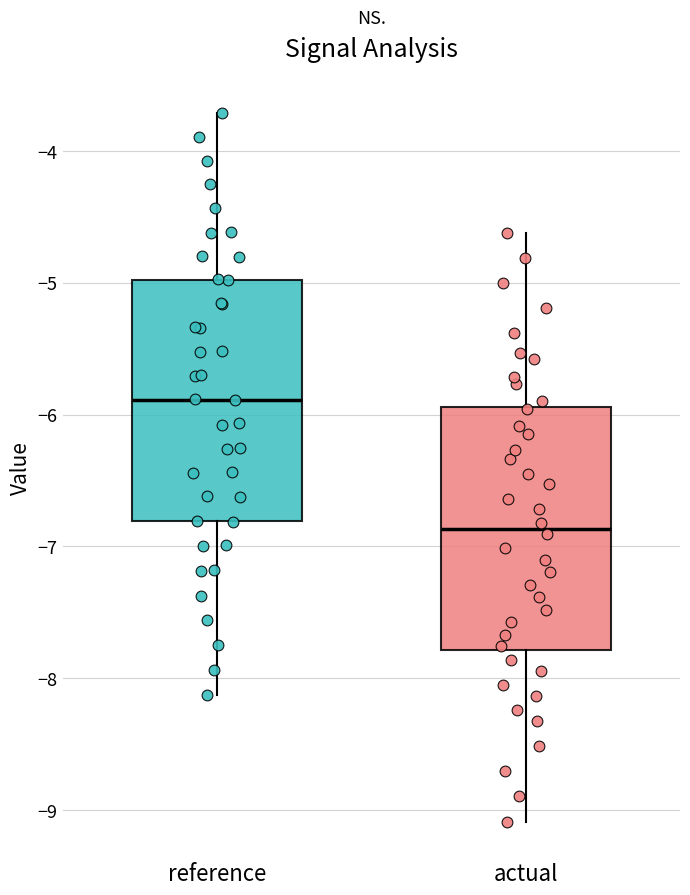

Reading left to right, transcribe this box plot: for each box, give where its median line is, the range the box spans, and where its two whiskers end, as read against the y-axis. The values are not printed on the chart, so give them approximately, as read against the axis.

reference: median -5.9, box -6.8 to -5.0, whiskers -8.1 to -3.7
actual: median -6.9, box -7.8 to -5.9, whiskers -9.1 to -4.6